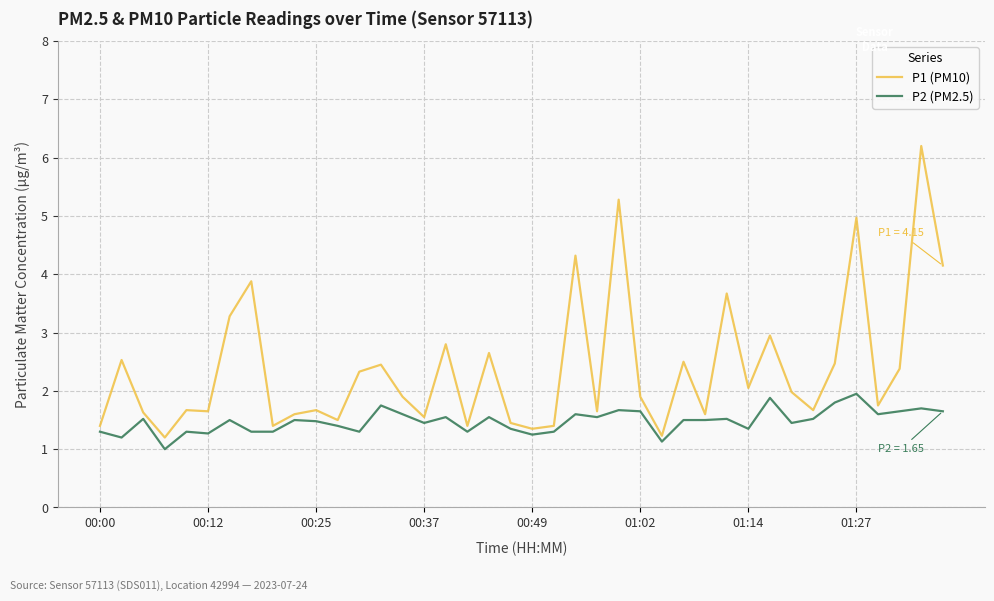

List the series in order of their peak value, highest first.

P1 (PM10), P2 (PM2.5)